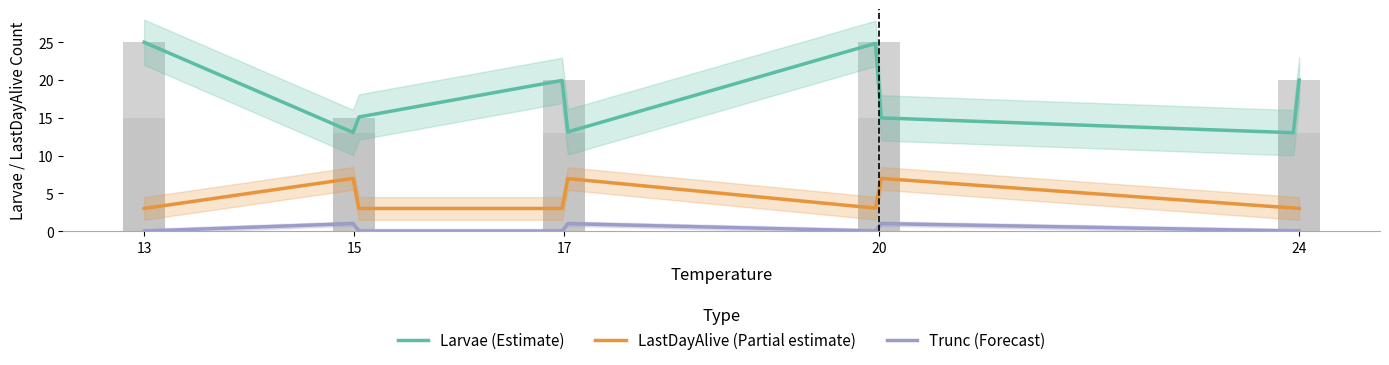

What is the total value across all series at 17?

23